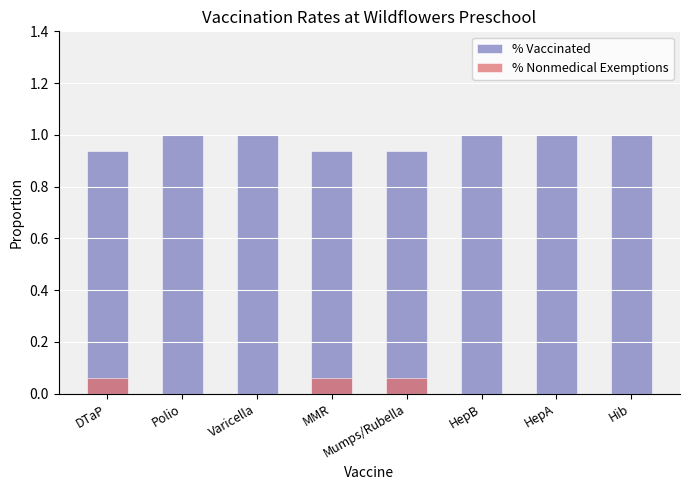

Is the value of % Vaccinated at MMR greater than the value of % Nonmedical Exemptions at Polio?

Yes